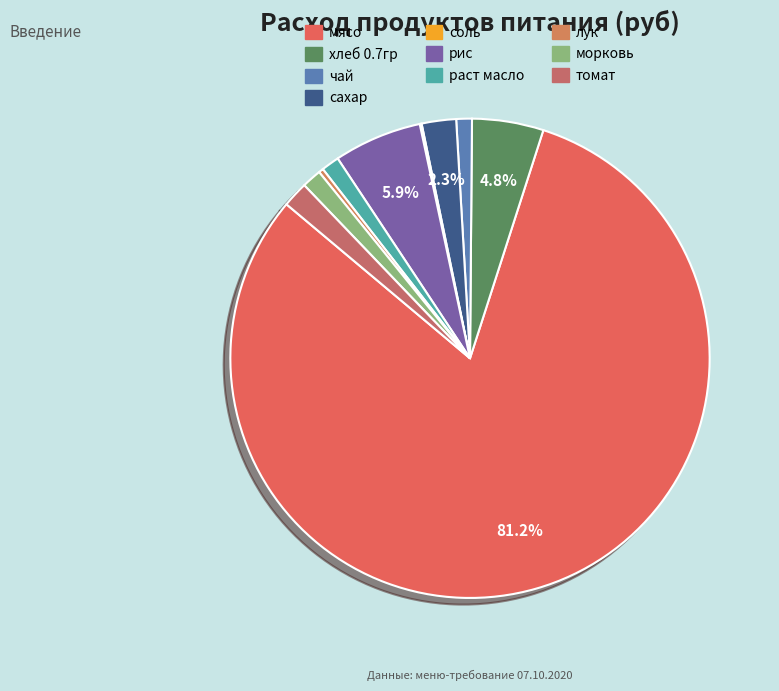

To the nearest percent, what is the difference between the хлеб 0.7гр and соль slice percentages?

5%